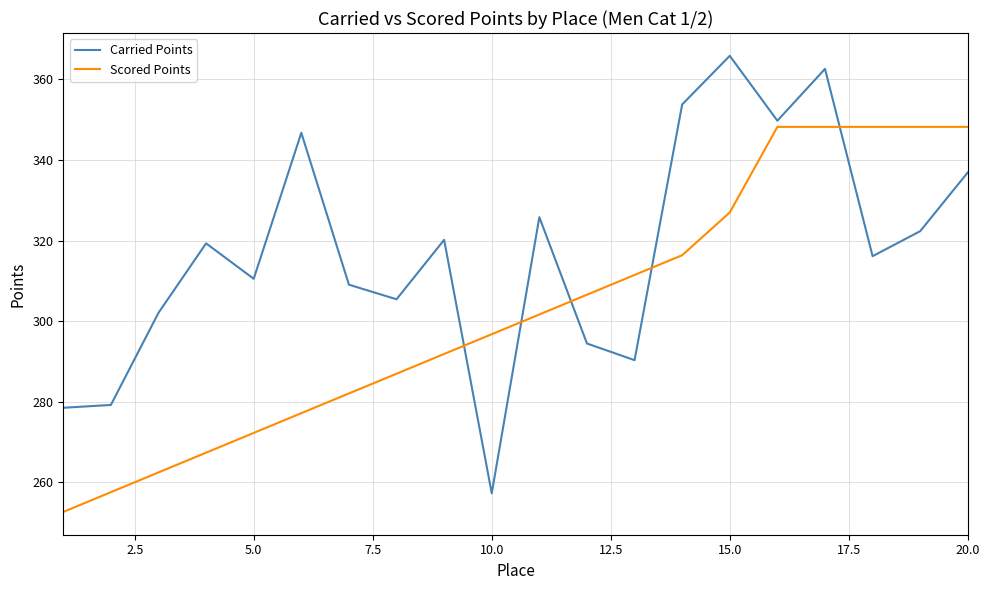

True or false: Scored Points and Carried Points cross at least once.

True